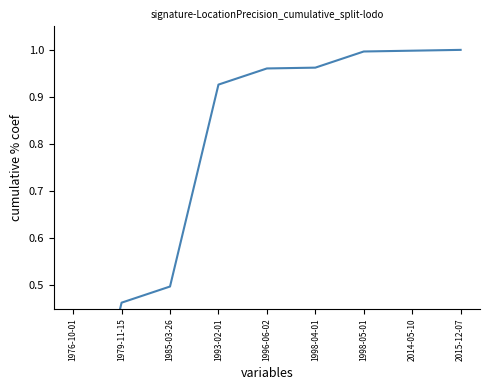

What position from the left is 2014-05-10?

8